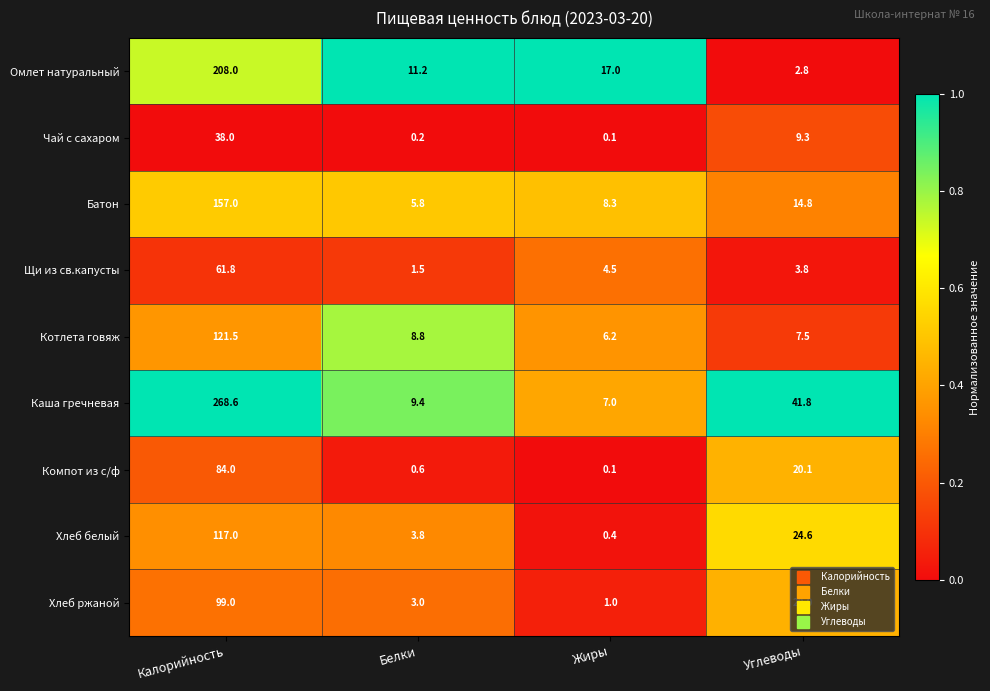

Rank the series by their maximum value, from highest to lowest.

Каша гречневая, Омлет натуральный, Батон, Котлета говяж, Хлеб белый, Хлеб ржаной, Компот из с/ф, Щи из св.капусты, Чай с сахаром